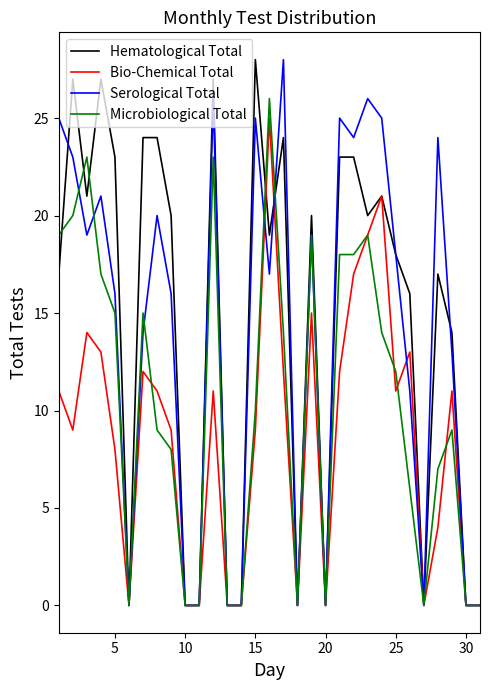

Which series has the largest total across all categories?

Hematological Total